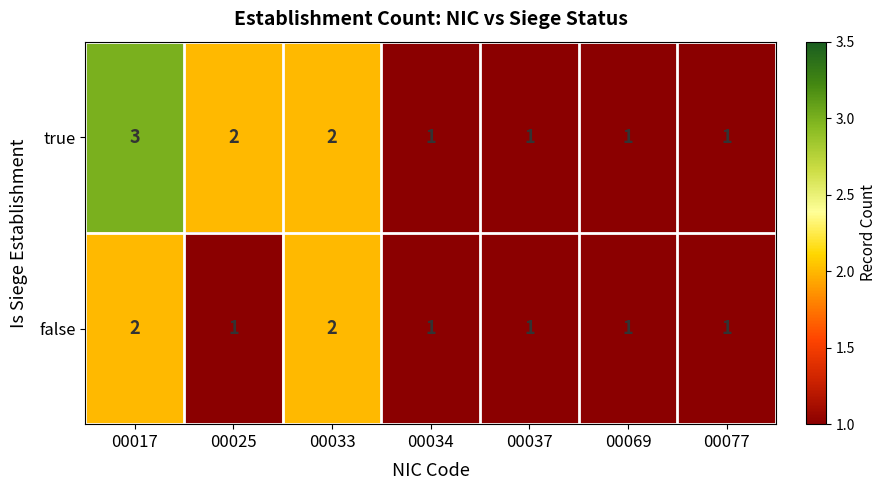

Reading right to left, what are all the values shown in this chart?

true: 1	1	1	1	2	2	3
false: 1	1	1	1	2	1	2